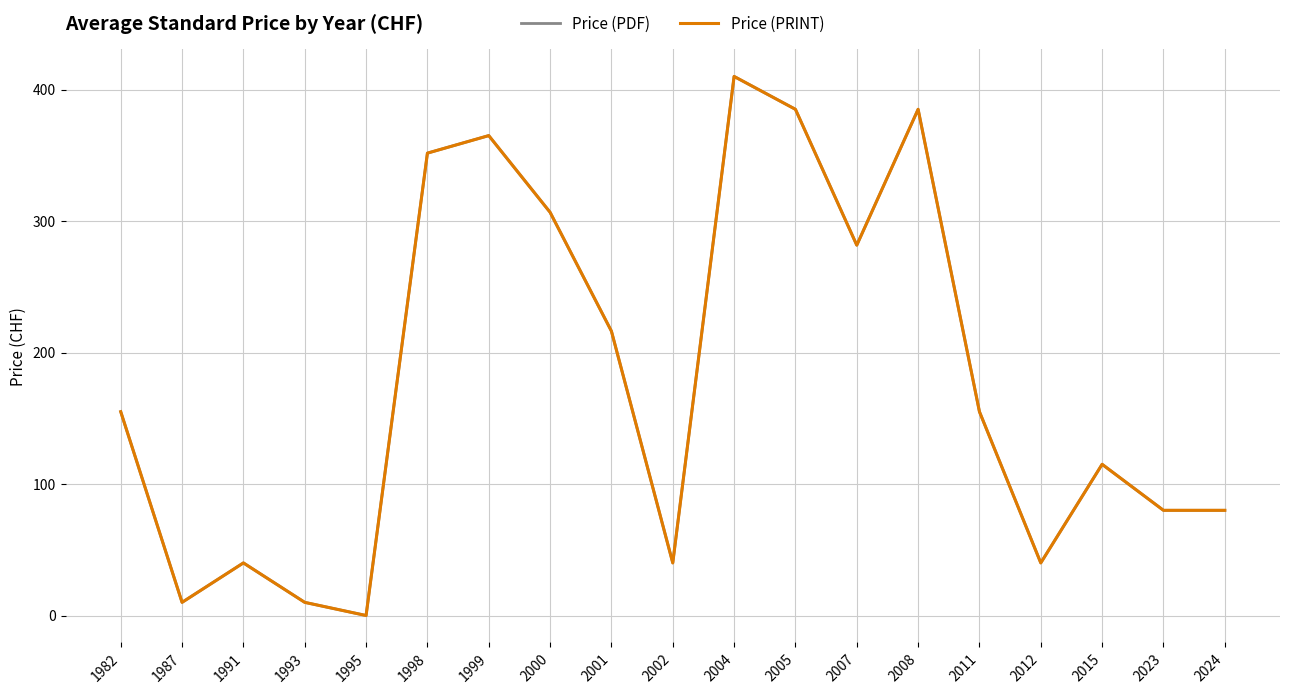

Does the chart display data point markers on the line(s)?

No